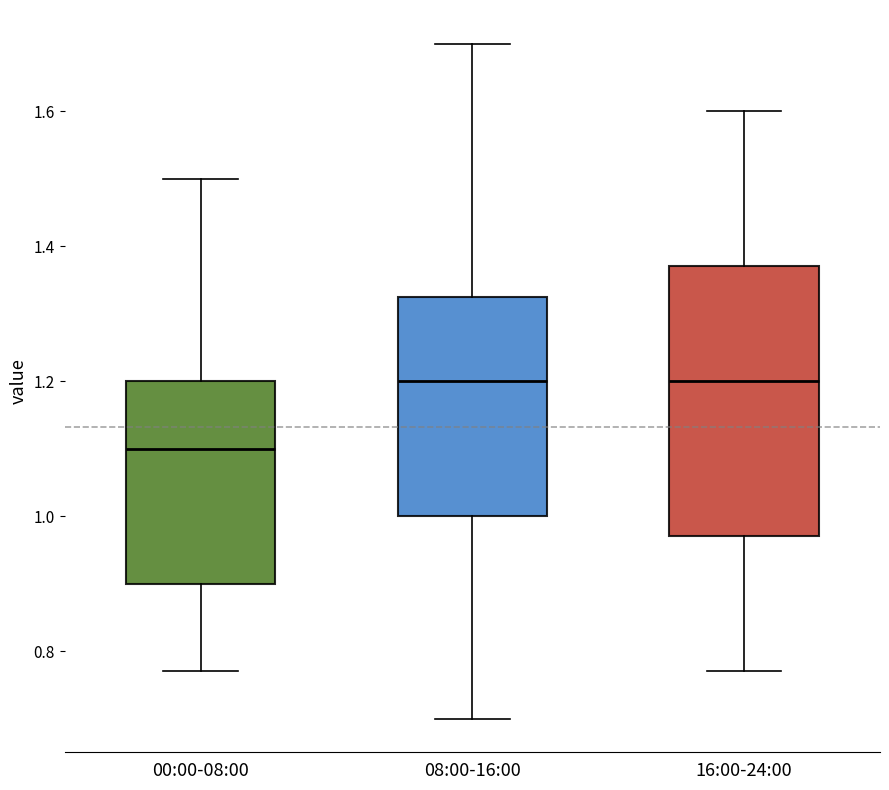

Where does the upper whisker of the box for 08:00-16:00 end on the y-axis? The values are not printed on the chart, so give them approximately, as read against the axis.

1.70